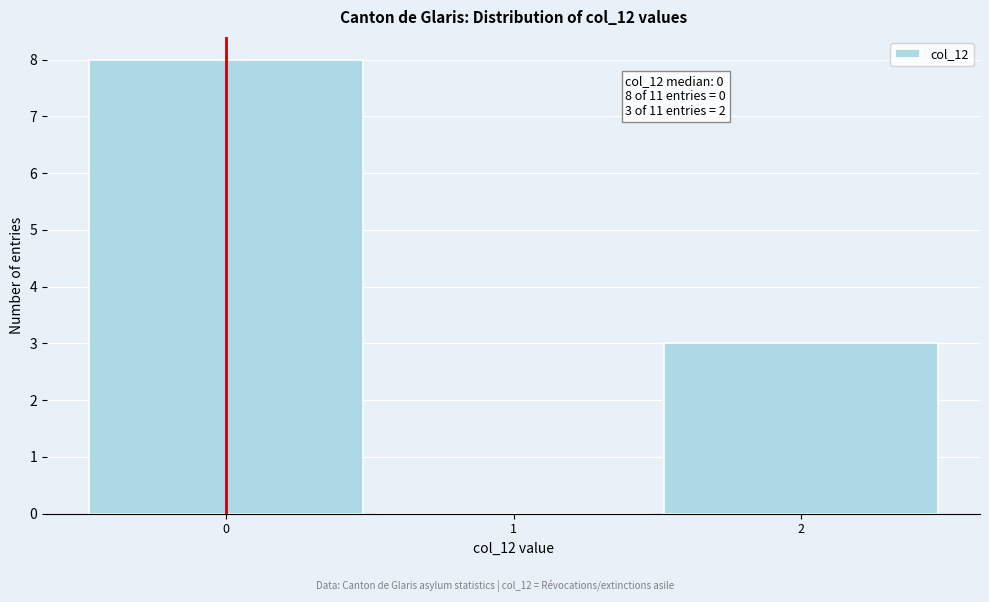

Which range on the x-axis has the tallest bar?

-0.5 to 0.5